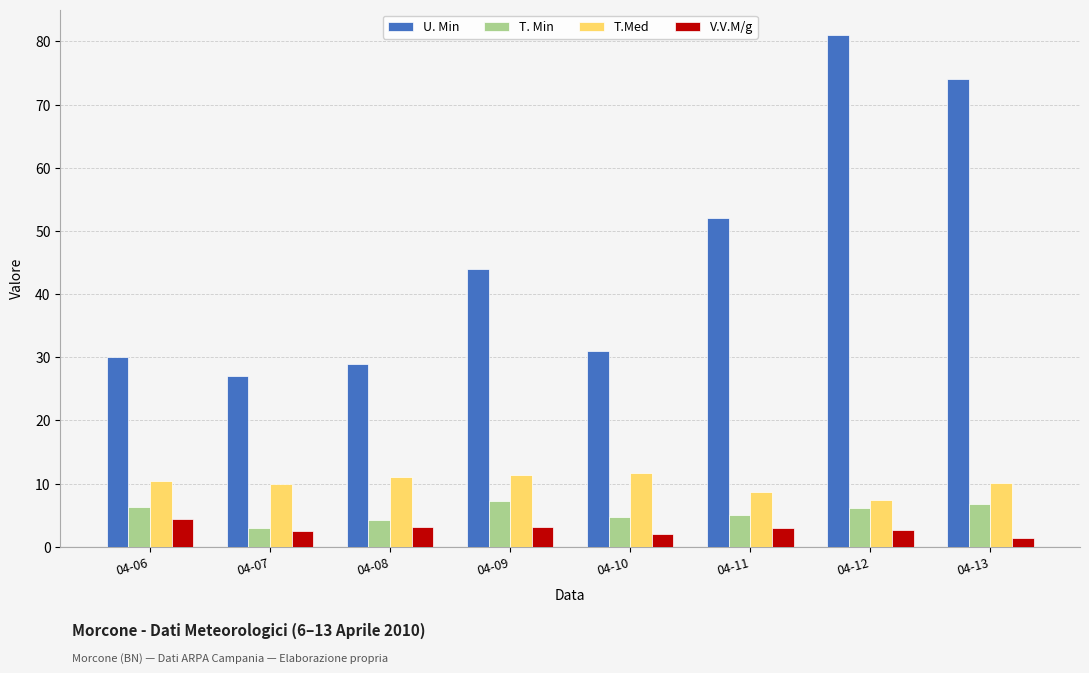

Between 04-08 and 04-13, which series saw the biggest shift?

U. Min